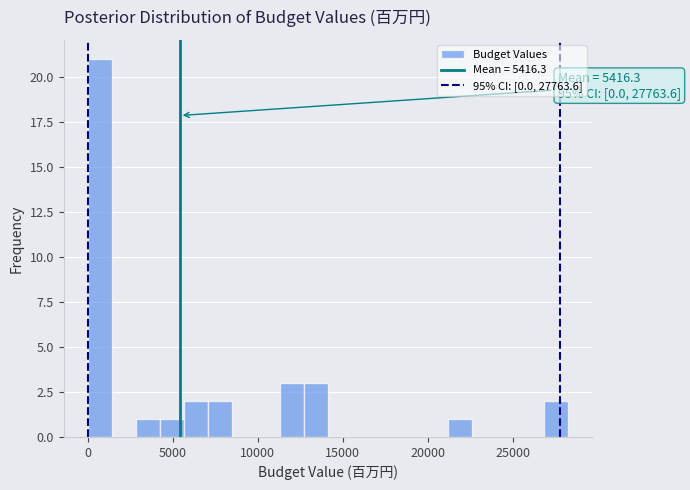

Around what value on the x-axis is the tallest bar? Give the approximate position of its centre, as read against the axis.

500